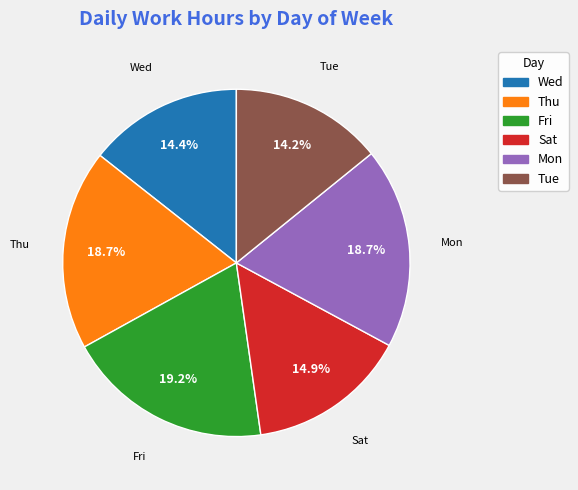

Is there any slice that represents more than half of the pie?

No